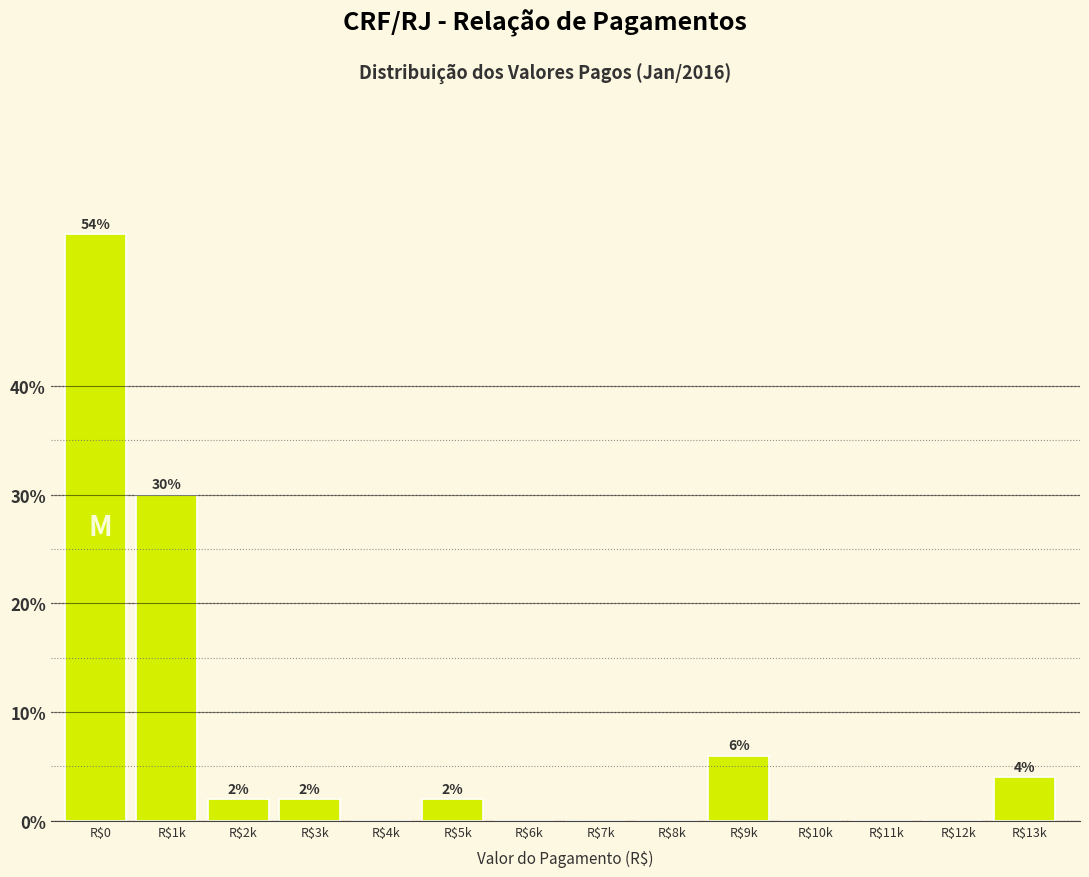

What is the maximum value shown in the chart?

54